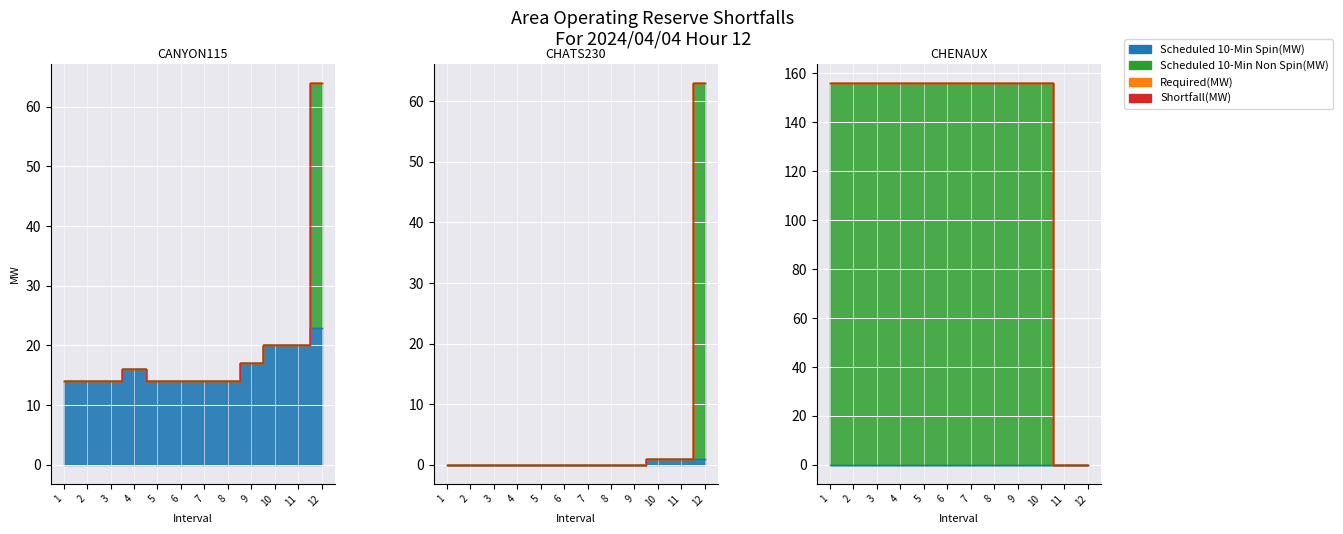

At which category is the sum across all series the highest?

10